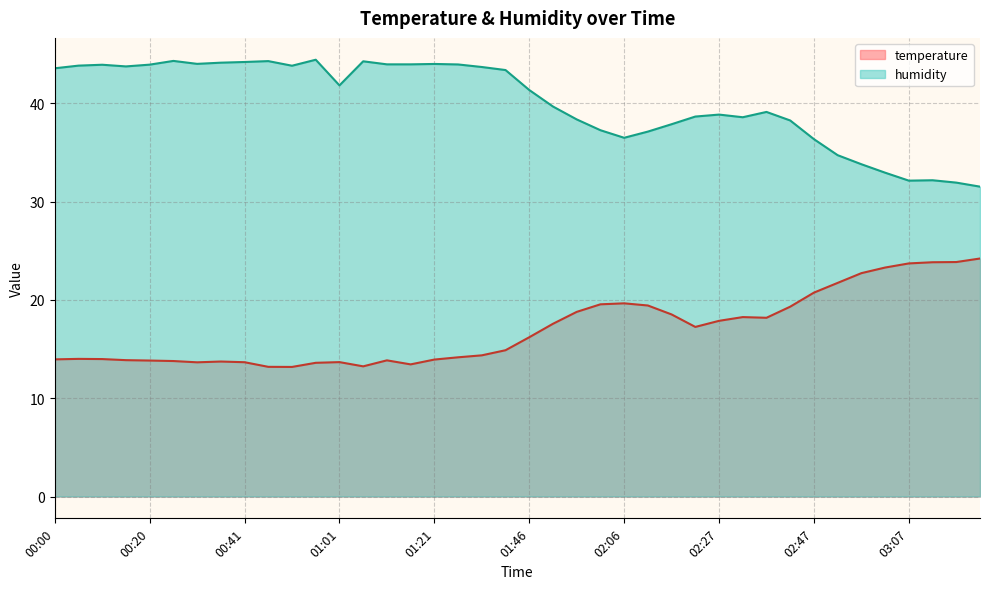

What is the sum of the temperature values at 01:41 and 01:16?

28.3